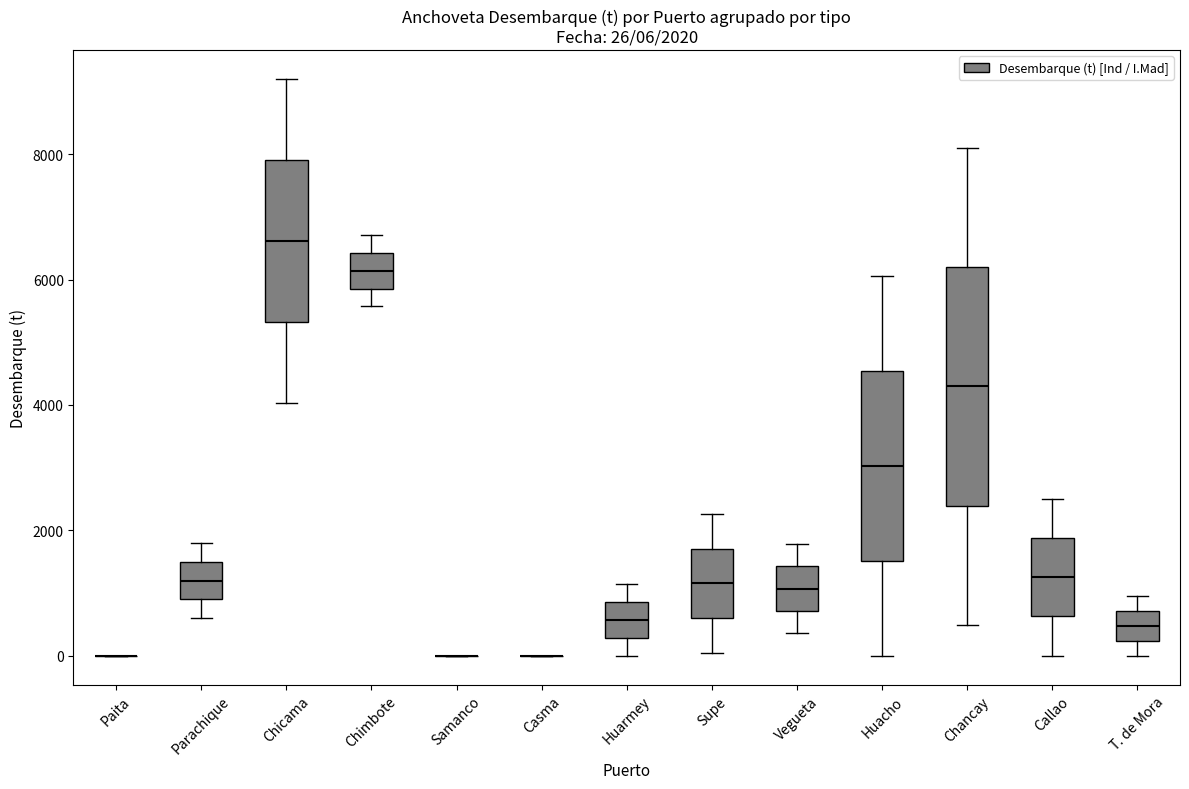

Which box is the tallest, from its lower edge to its upper edge?

Chancay